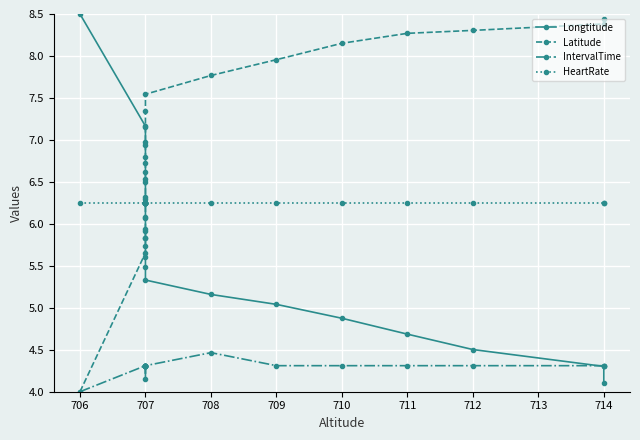

What is the minimum value for HeartRate?

6.2